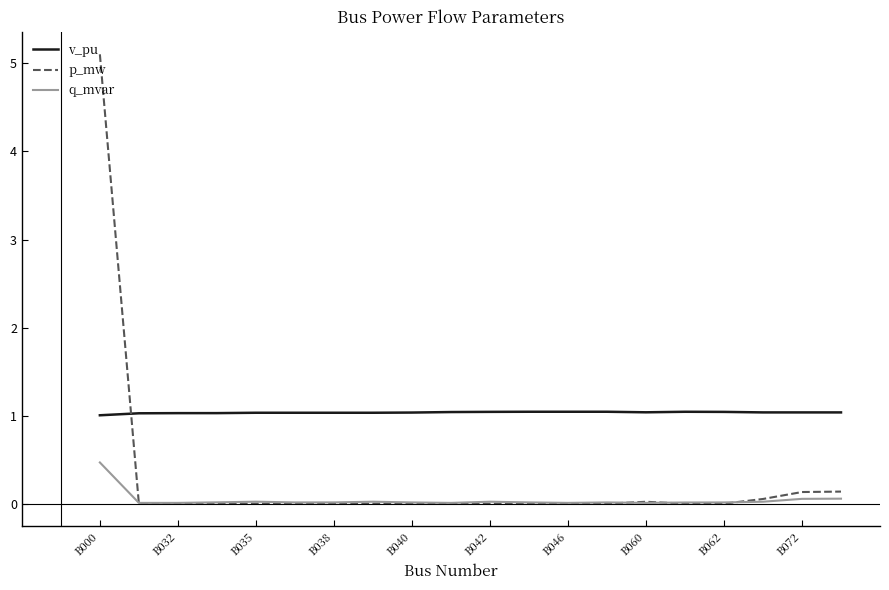

Which series has the widest spread of values?

p_mw